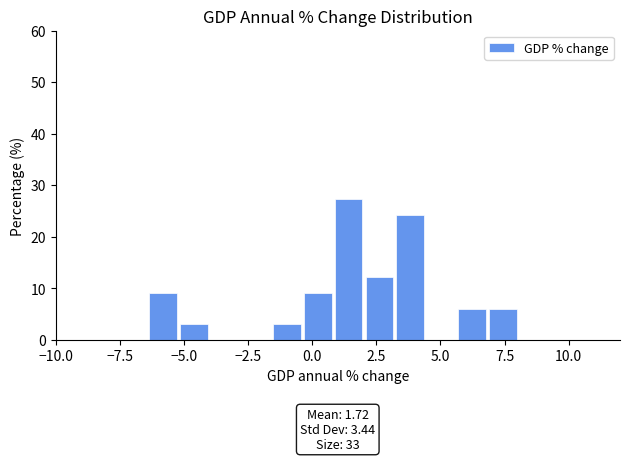

Around what value on the x-axis is the tallest bar? Give the approximate position of its centre, as read against the axis.

1.5